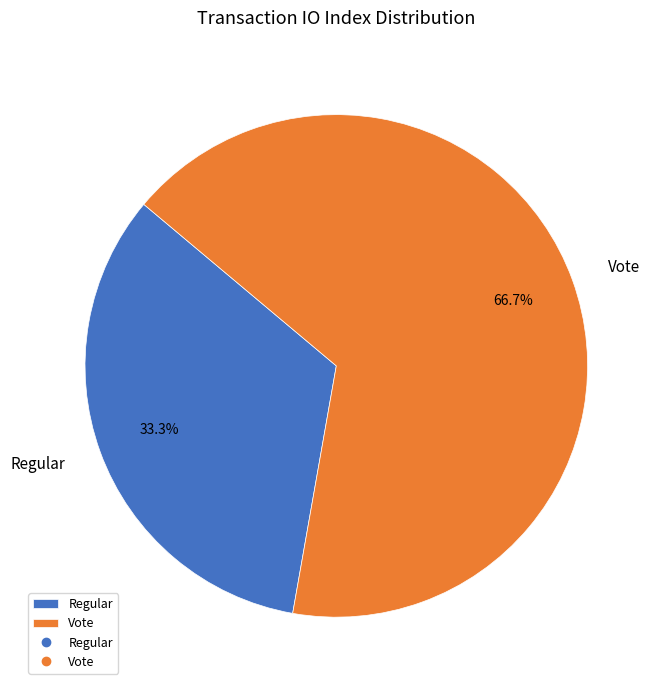

Which category has the smallest portion of the pie?

Regular